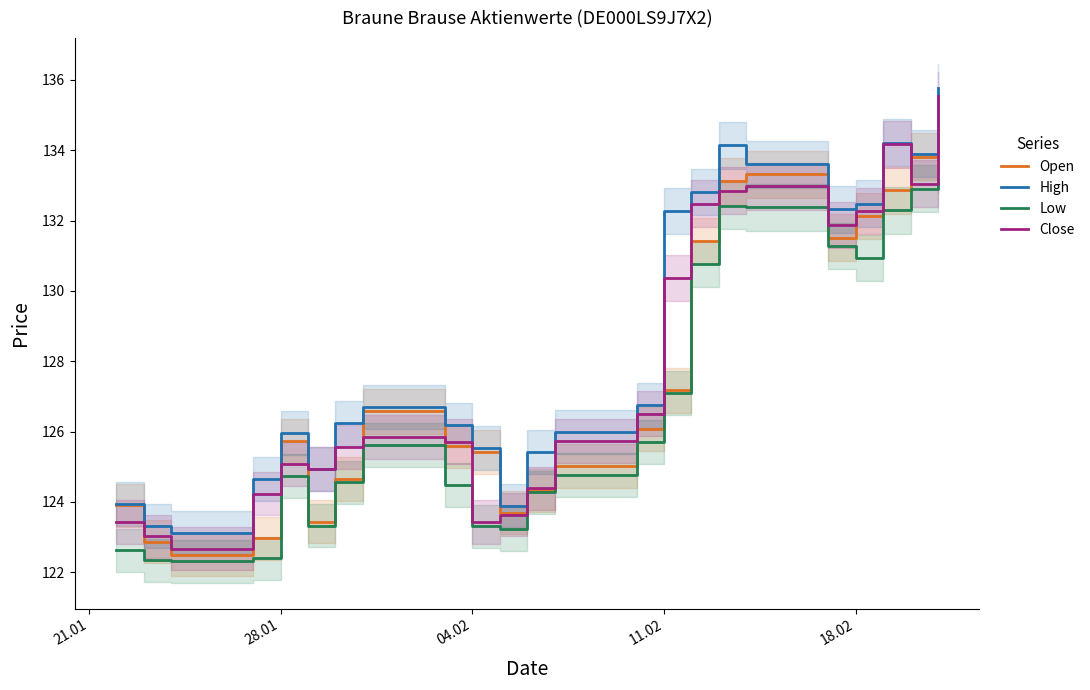

At which label is Open closest to 128?

11.02